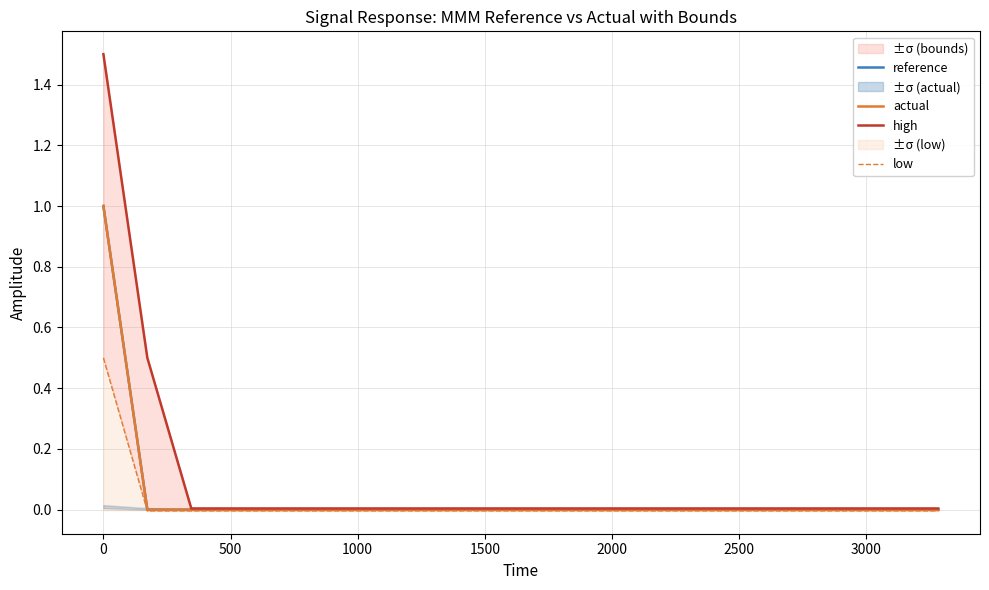

What is the difference between the maximum and minimum values in the low series?

0.5